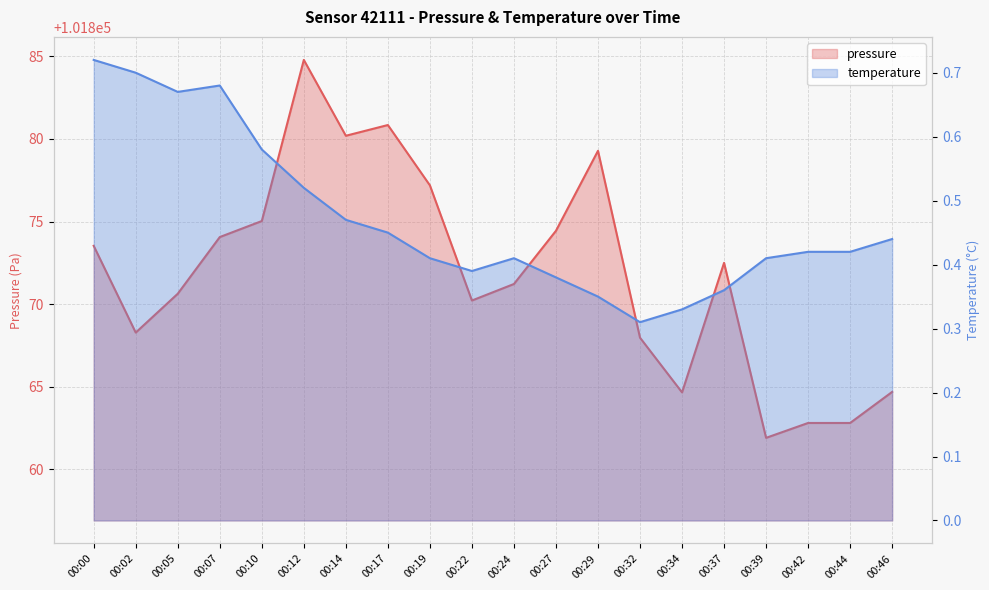

What is the total value across all series at 00:07?

101874.7